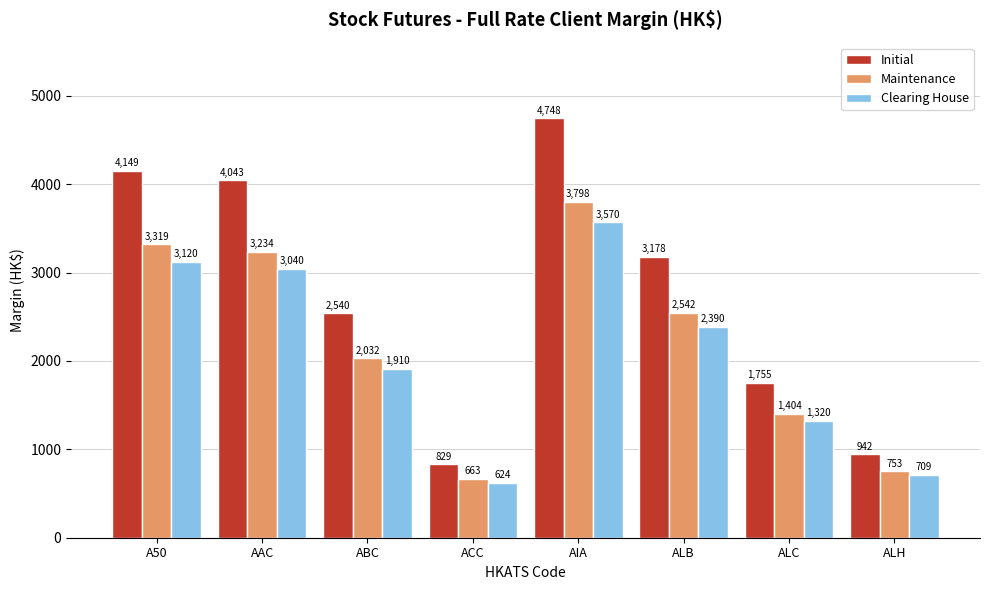

What is the average value of the Clearing House series?

2085